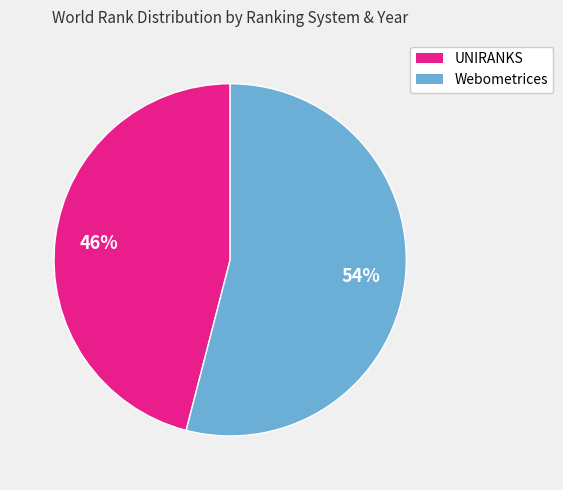

To the nearest percent, what is the average slice percentage?

50%